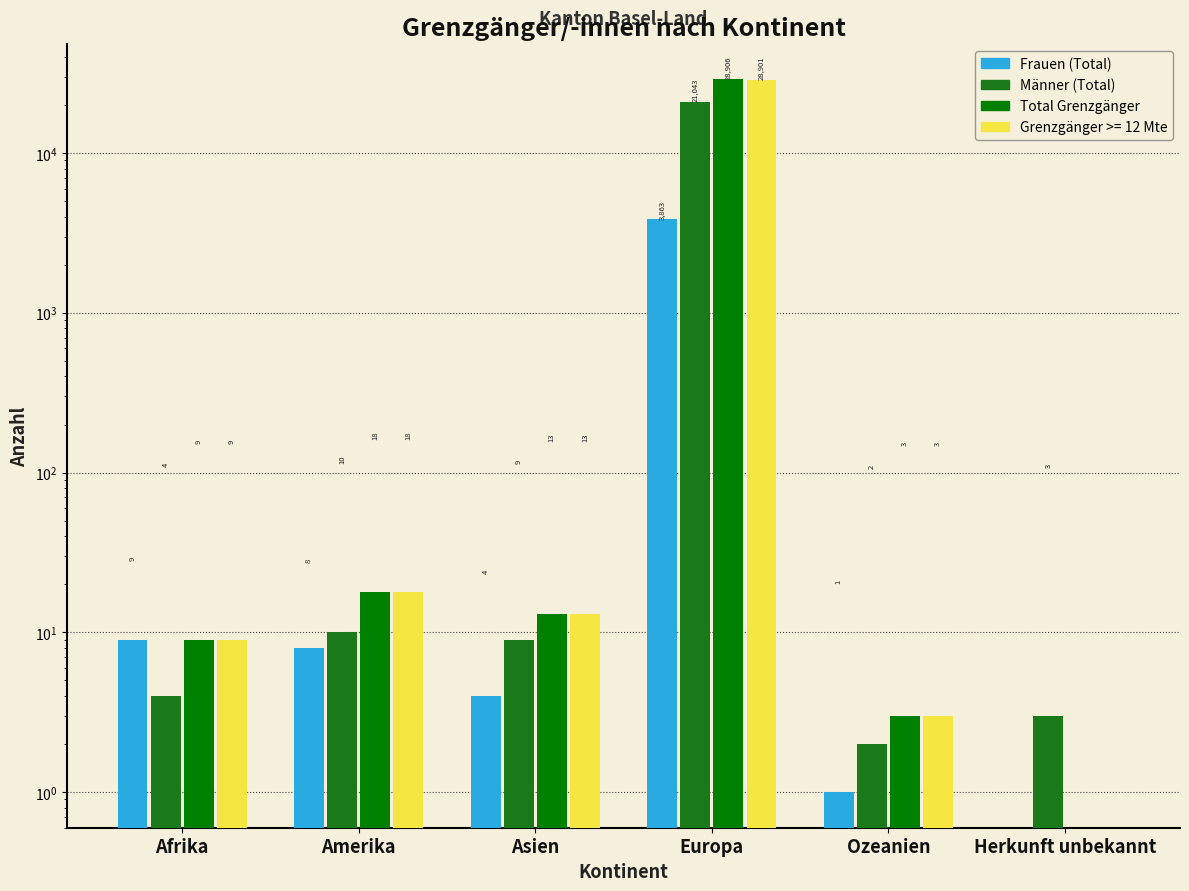

Where is Frauen (Total) nearest to the value 1931?

Afrika